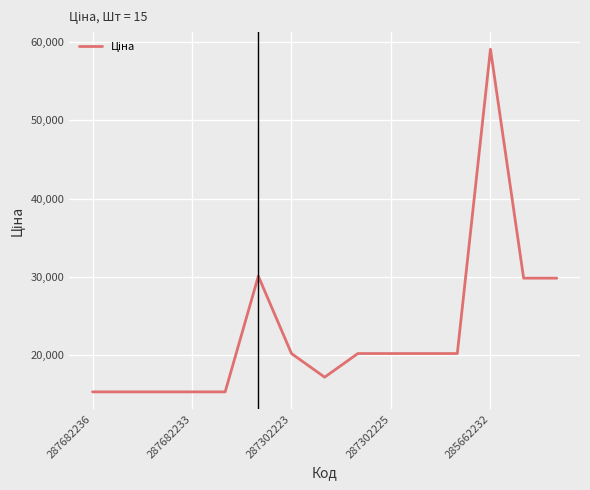

What is the smallest value displayed?

15288.0